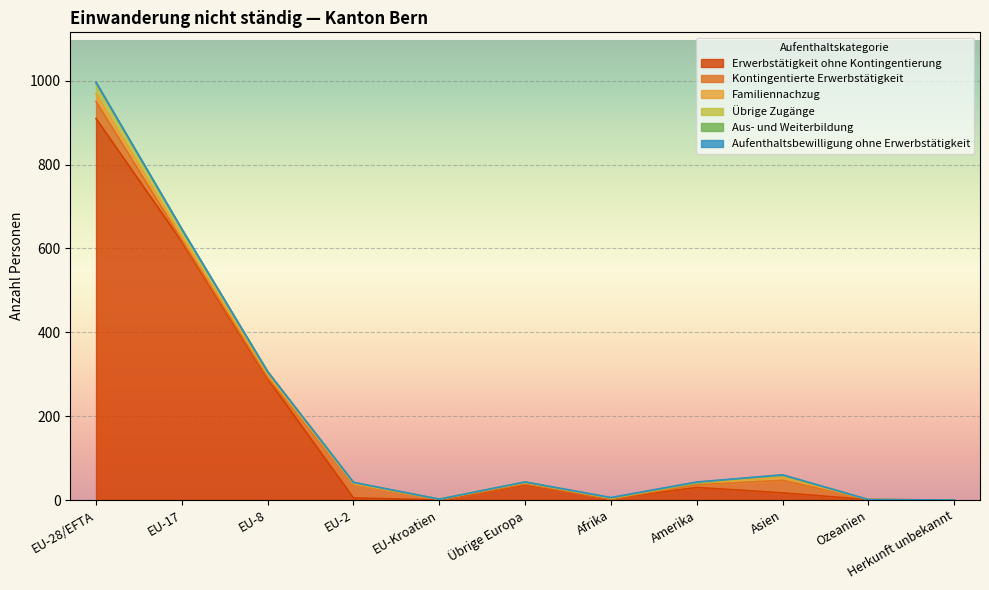

How many data points does each series have?

11